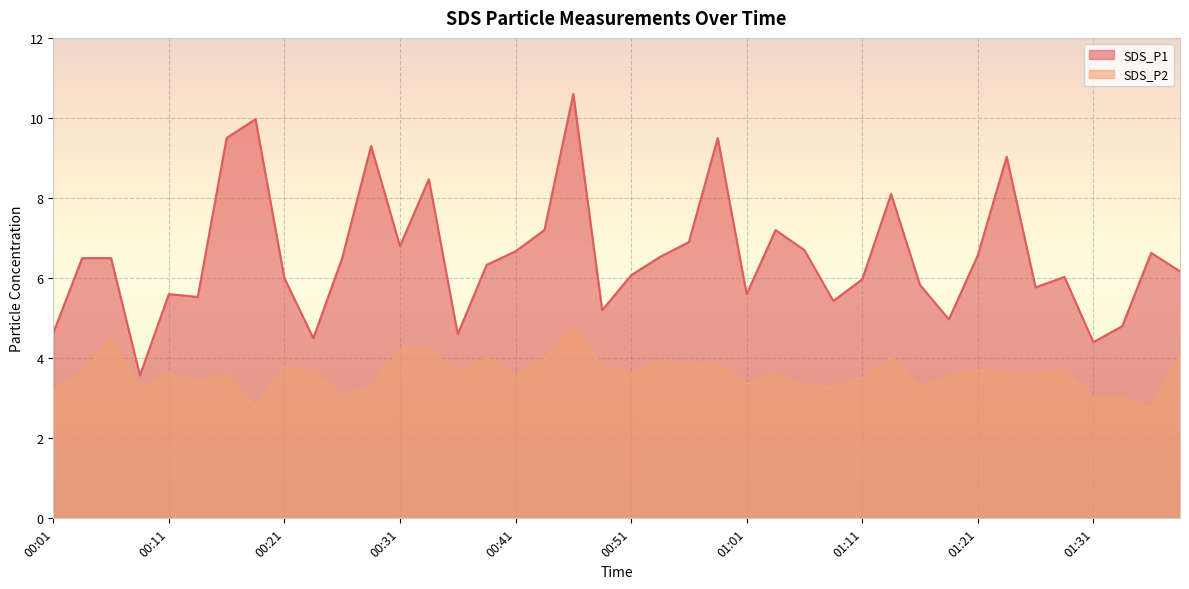

At which category does the chart reach its minimum across all series?

00:19